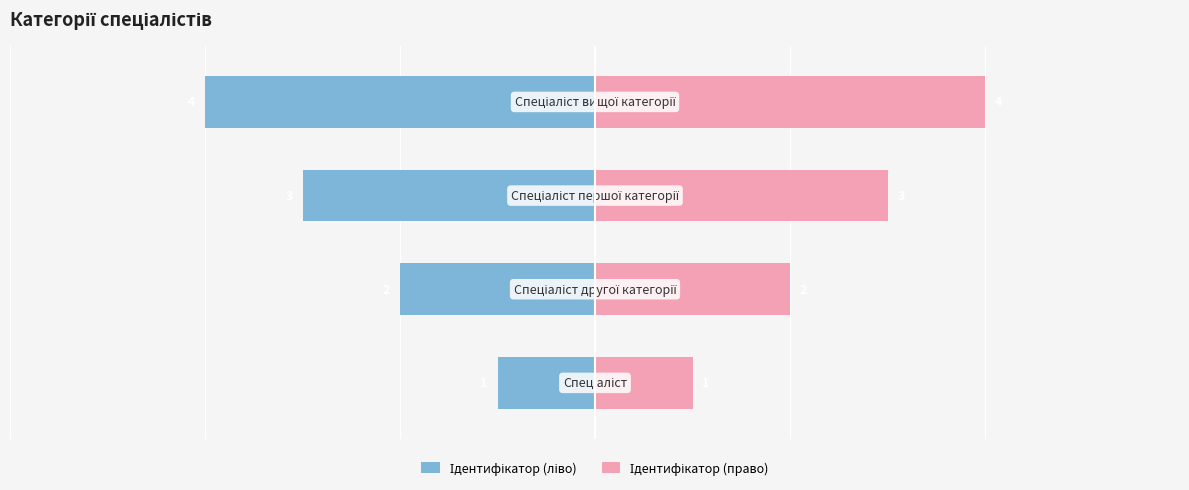

Reading left to right, transcribe all the data shown in this chart.

Ідентифікатор (ліво): 0=-1	1=-2	2=-3	3=-4
Ідентифікатор (право): 0=1	1=2	2=3	3=4